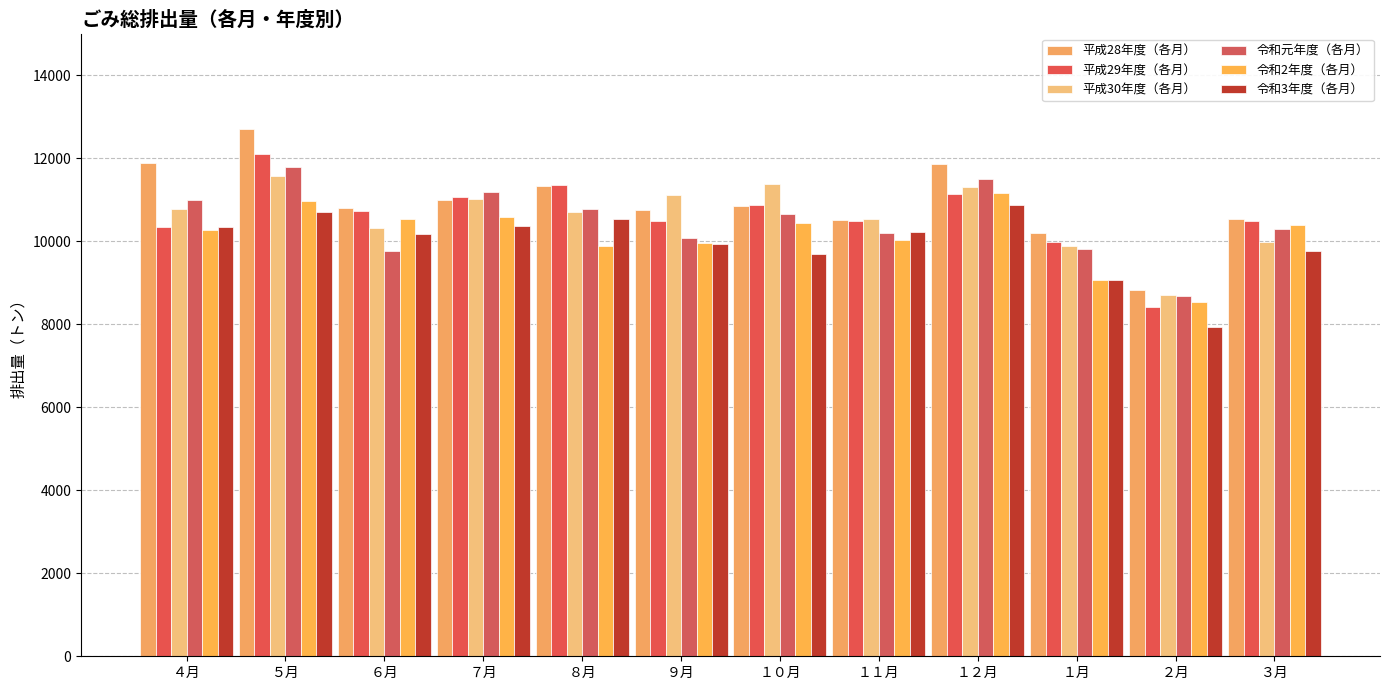

Reading right to left, extract all data points from this chart.

平成28年度（各月）: ３月=10533.3	２月=8835.5	１月=10194.4	１２月=11869.8	１１月=10506.3	１０月=10842.2	９月=10741.8	８月=11319.2	７月=10999.4	６月=10805.3	５月=12698.9	４月=11881.3
平成29年度（各月）: ３月=10482.6	２月=8424.2	１月=9973.5	１２月=11129.7	１１月=10484.4	１０月=10880.6	９月=10489.1	８月=11345.4	７月=11060.1	６月=10734.1	５月=12106.2	４月=10340.3
平成30年度（各月）: ３月=9969.2	２月=8703.4	１月=9879.3	１２月=11297.0	１１月=10545.4	１０月=11366.0	９月=11117.6	８月=10691.9	７月=11012.6	６月=10323.9	５月=11560.7	４月=10765.6
令和元年度（各月）: ３月=10298.7	２月=8682.2	１月=9810.3	１２月=11490.0	１１月=10188.8	１０月=10653.2	９月=10070.1	８月=10771.2	７月=11177.8	６月=9763.8	５月=11798.2	４月=11002.7
令和2年度（各月）: ３月=10394.4	２月=8527.2	１月=9071.1	１２月=11159.3	１１月=10029.1	１０月=10441.4	９月=9953.2	８月=9884.5	７月=10581.7	６月=10543.2	５月=10973.6	４月=10271.3
令和3年度（各月）: ３月=9764.4	２月=7938.5	１月=9059.9	１２月=10880.7	１１月=10224.8	１０月=9694.7	９月=9935.4	８月=10545.9	７月=10357.6	６月=10164.1	５月=10701.3	４月=10329.7